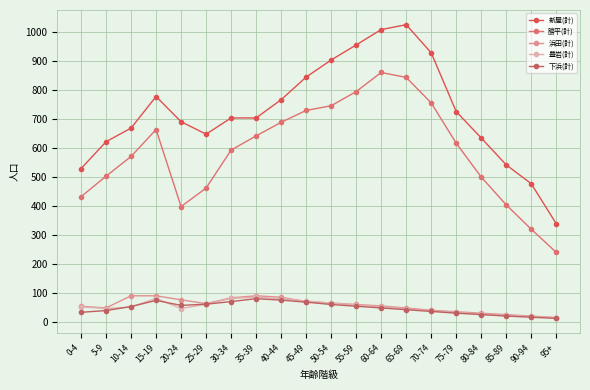

Which series has the largest total across all categories?

新屋(計)